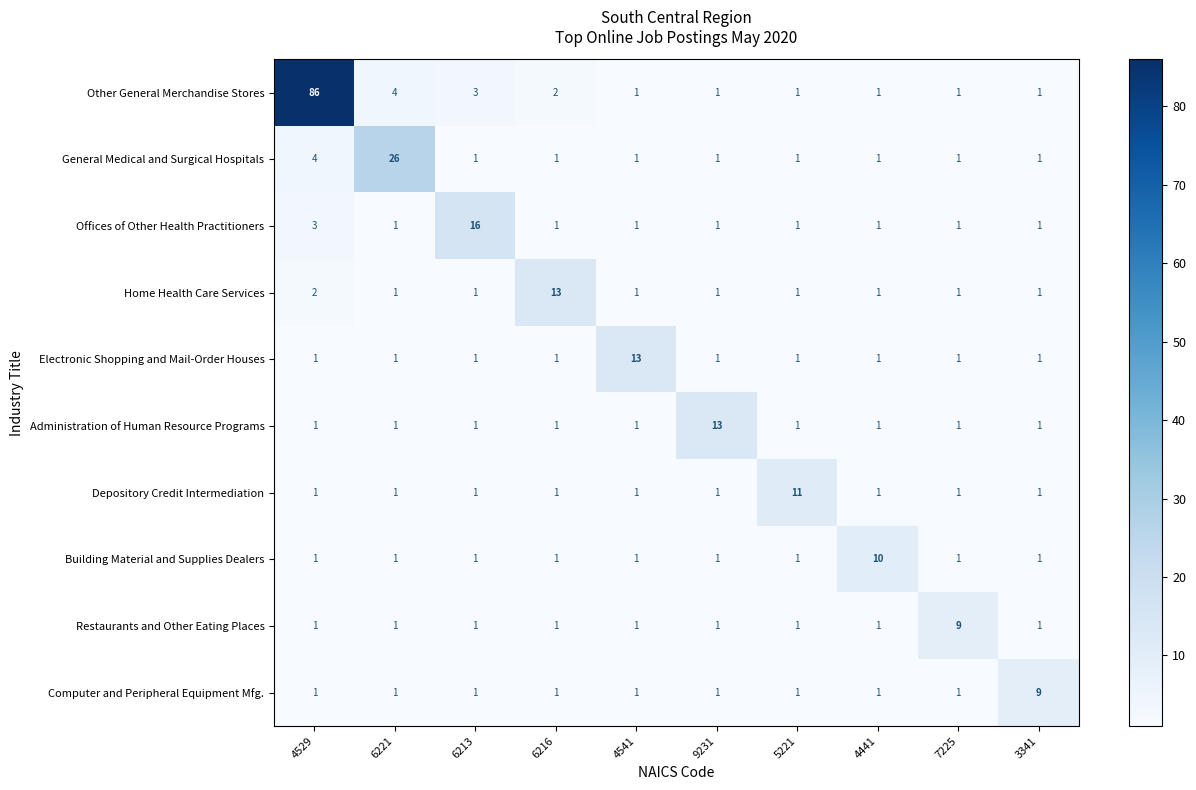

True or false: Computer and Peripheral Equipment Mfg. has a value of 1 at 6221.

True